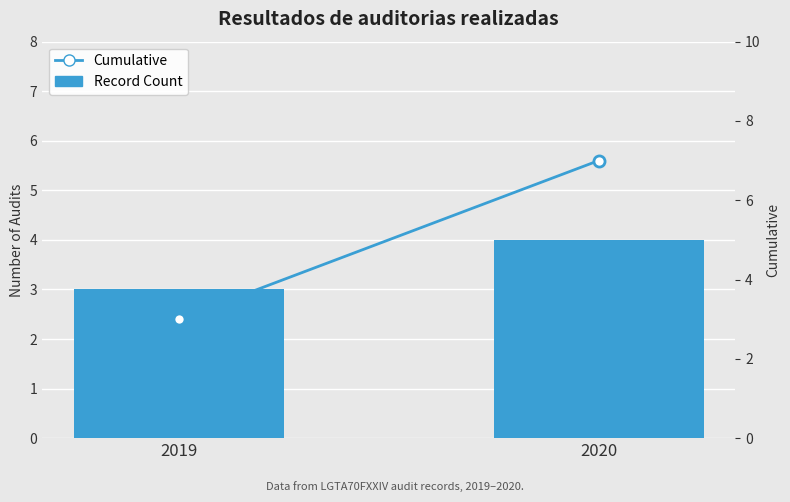

At 2020, list the series in order from largest to smallest.

Cumulative, Record Count